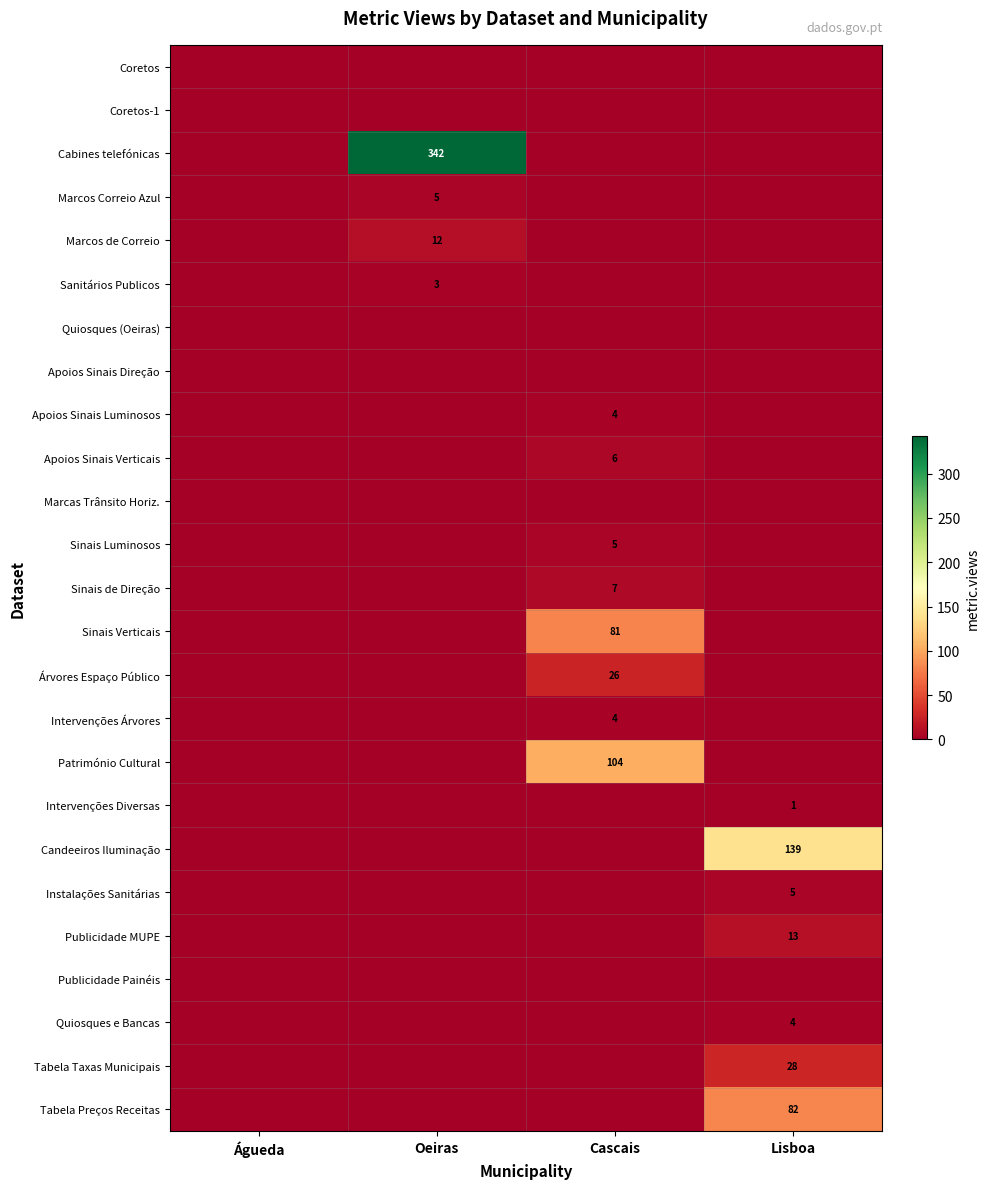

Is the value of Marcos Correio Azul at Águeda greater than the value of Marcas Trânsito Horiz. at Lisboa?

No